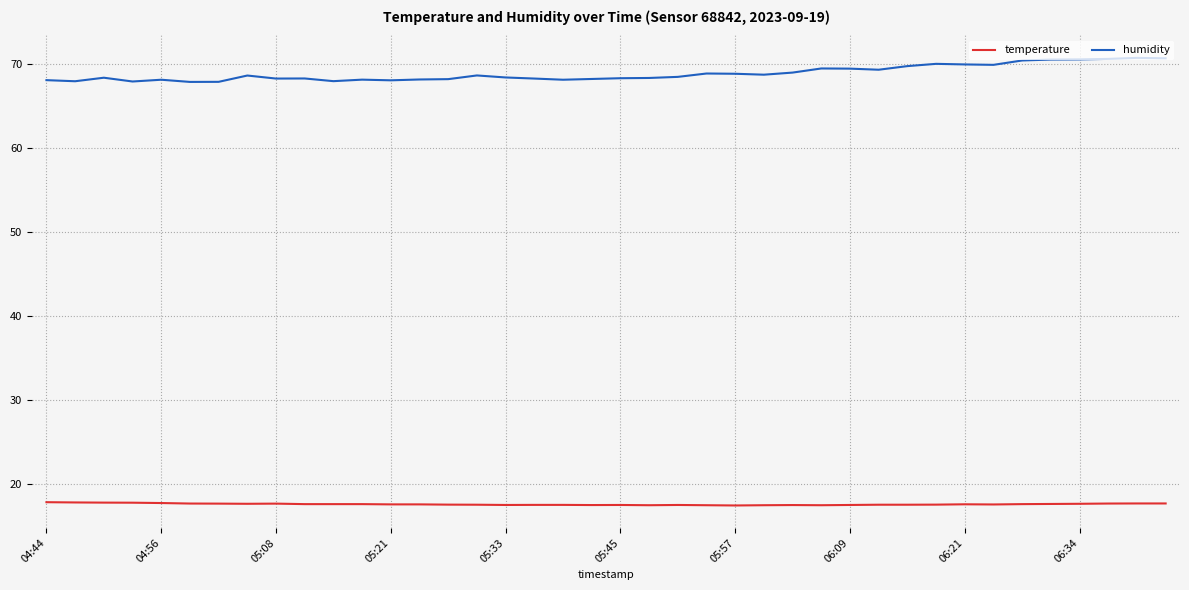

What is the greatest value displayed?

70.7